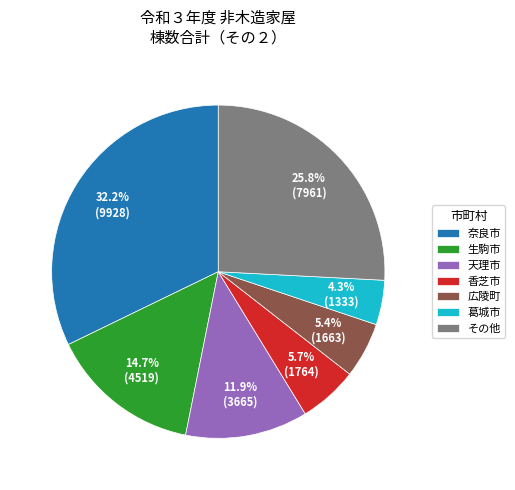

What is the ratio of the value at その他 to the value at 生駒市?

1.8